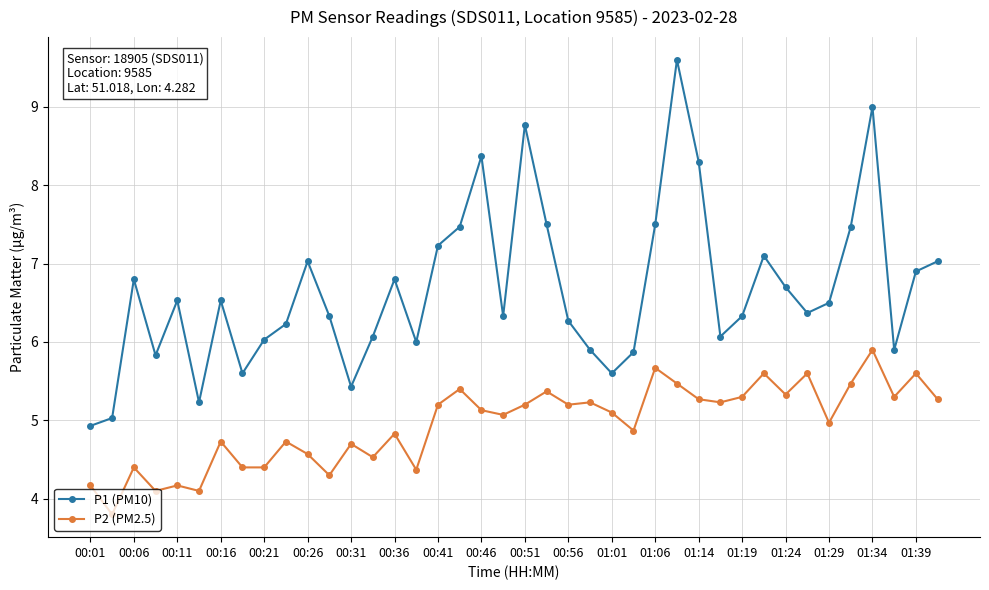

How many lines are shown in the chart?

2